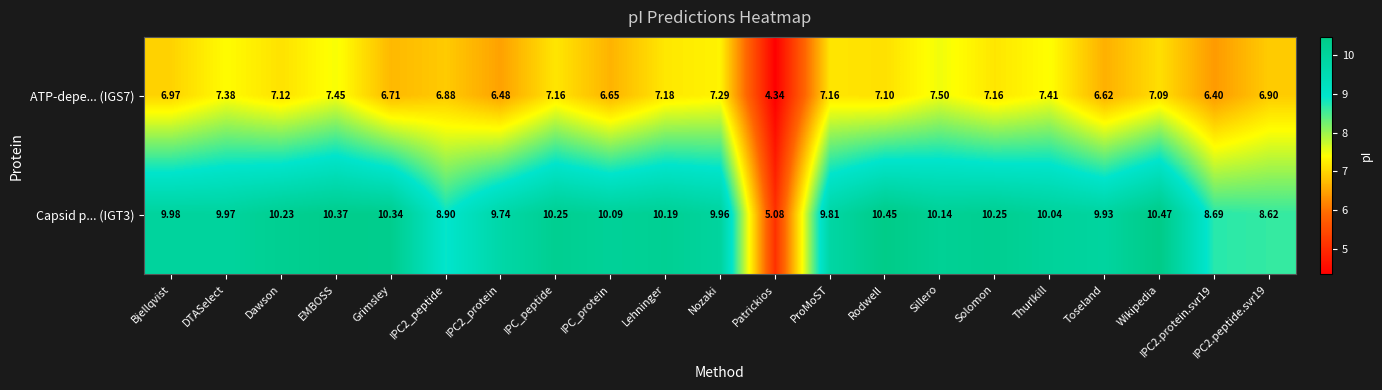

Where does the ATP-depe... (IGS7) series first go above 7?

DTASelect